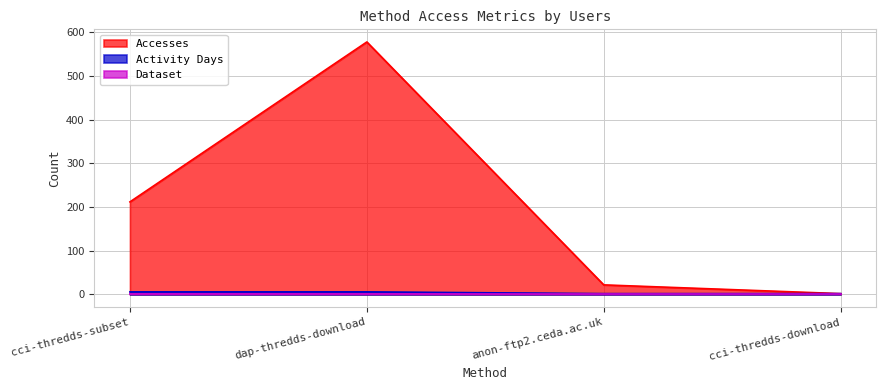

At which category is the sum across all series the highest?

dap-thredds-download